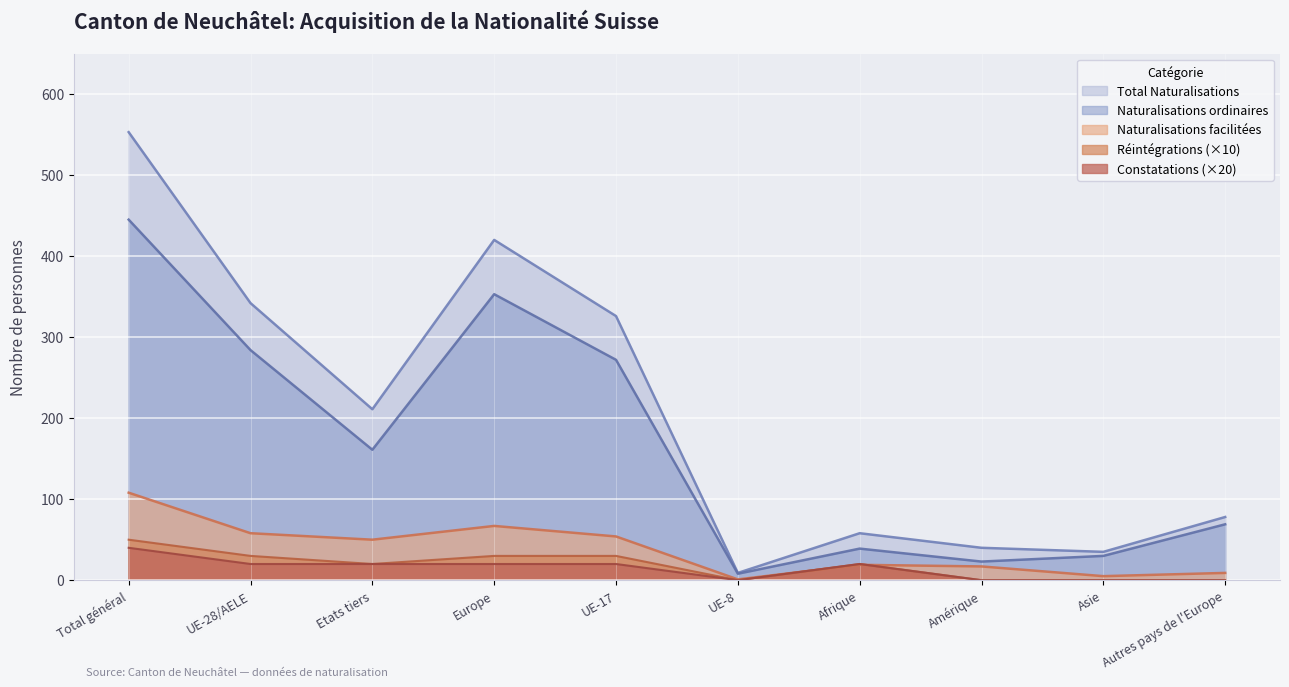

How many values in the Naturalisations facilitées series are below 50?

5